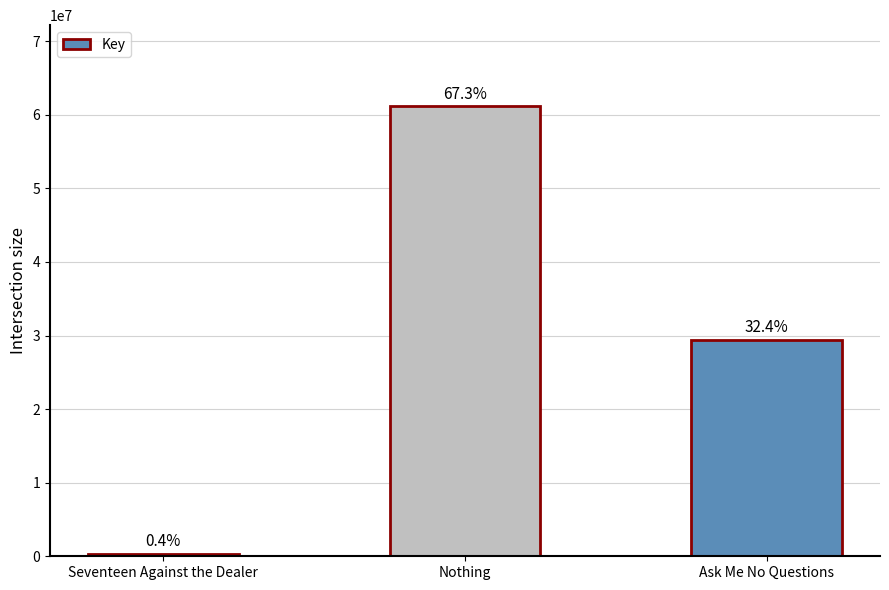

How many bars are there in total?

3